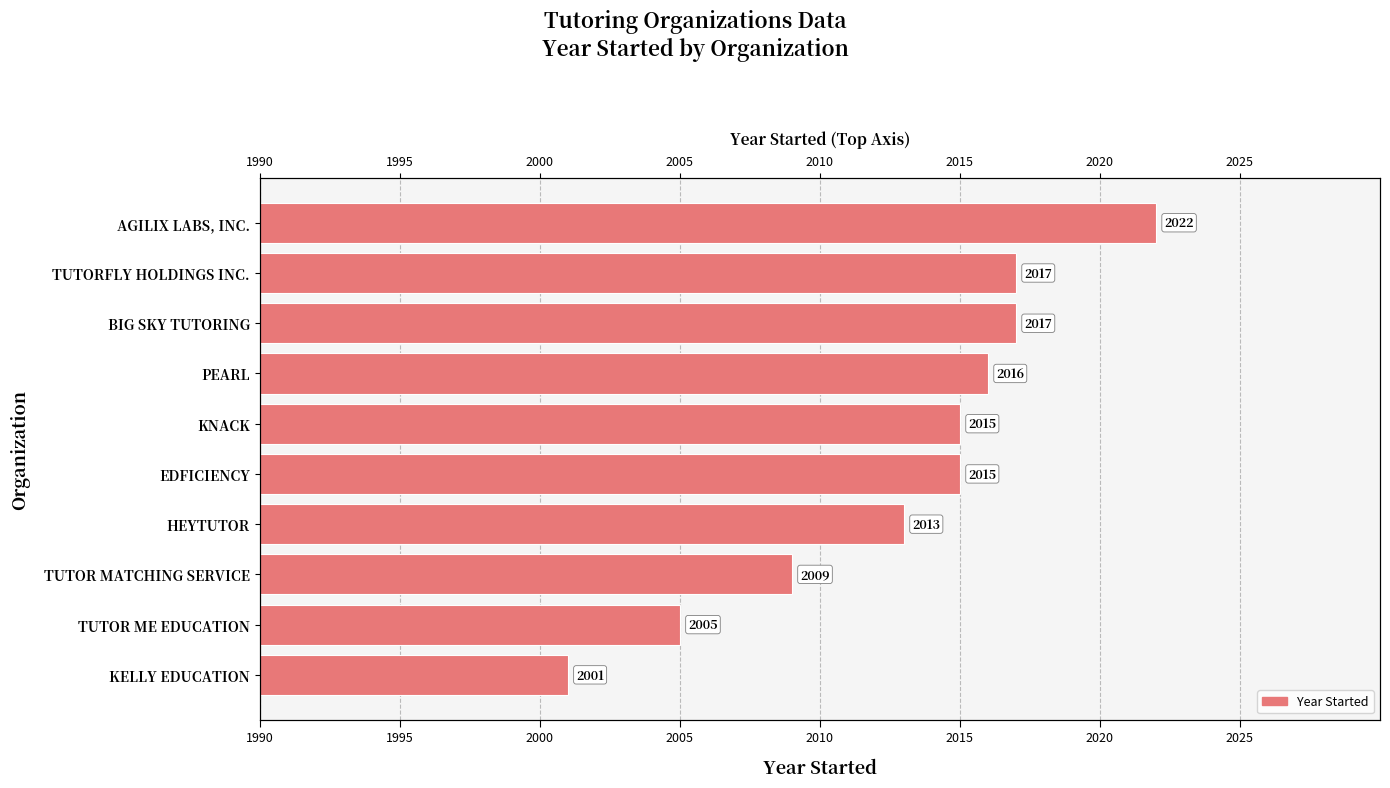

Read the value at TUTORFLY HOLDINGS INC., to the nearest 10.

2020